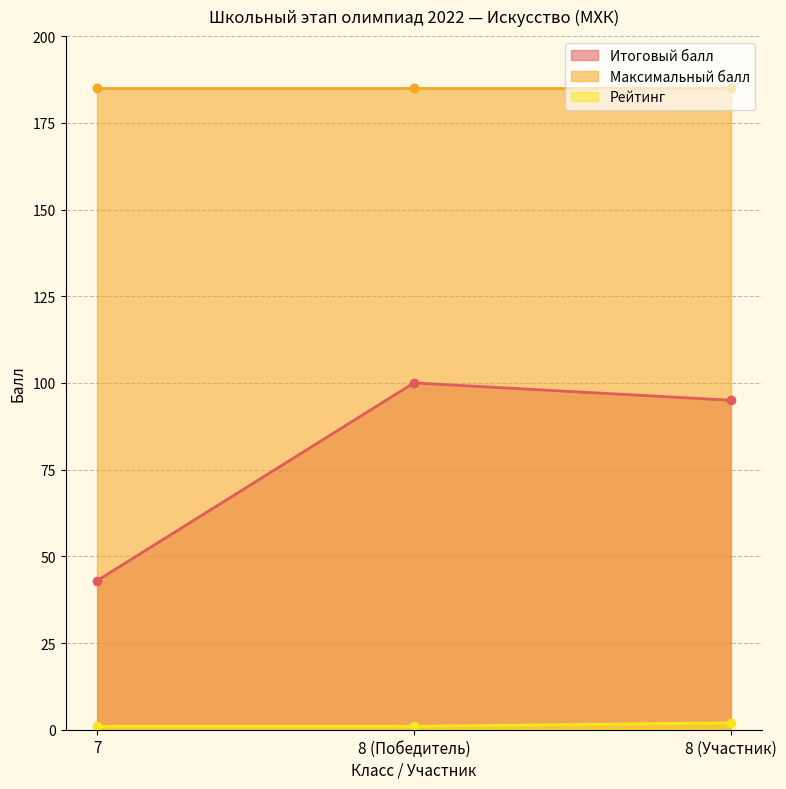

Rank the categories by Итоговый балл value from highest to lowest.

8 (Победитель), 8 (Участник), 7